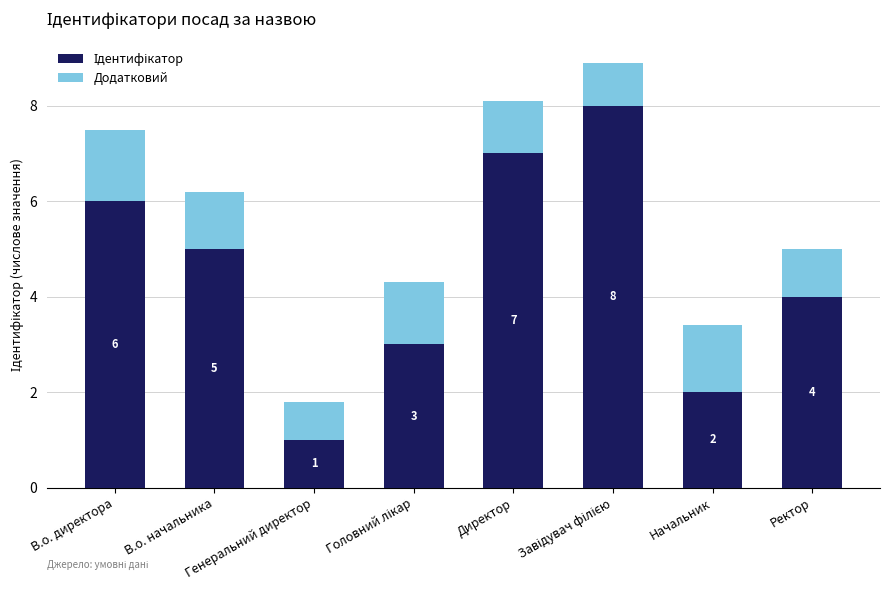

Does the chart contain any negative values?

No